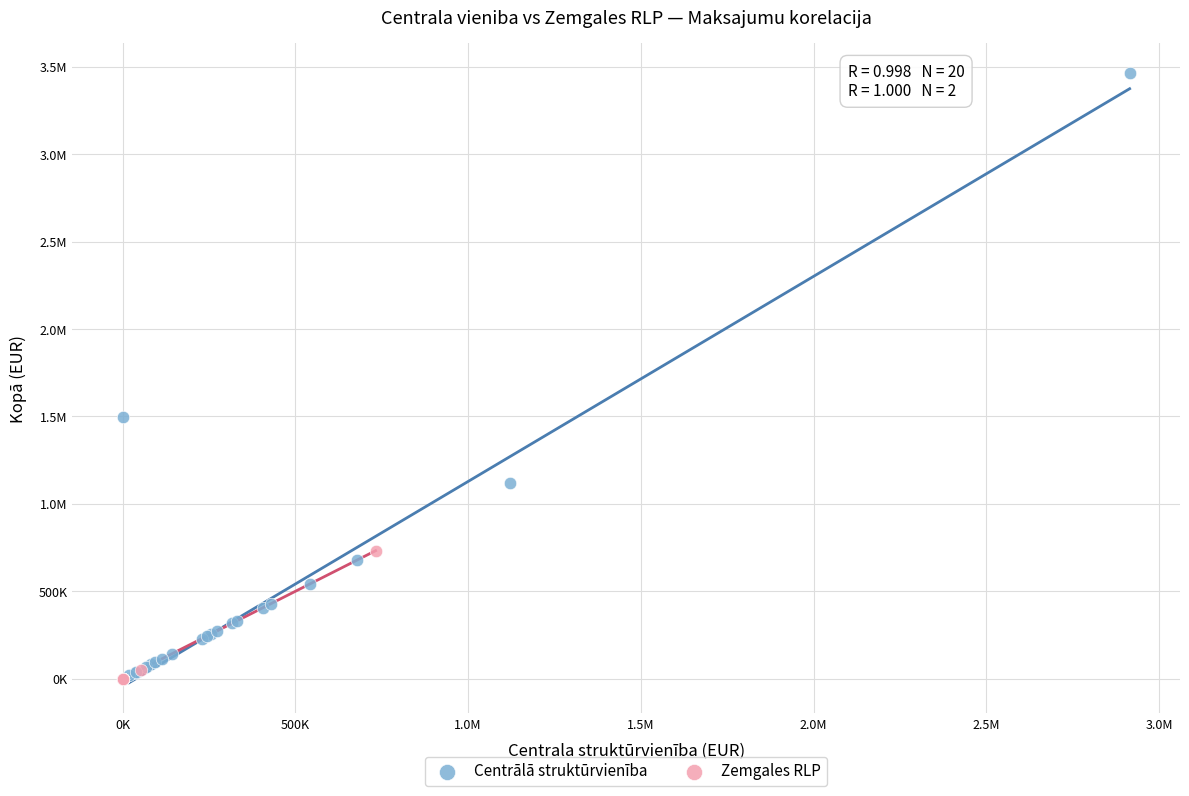

What are all the series names shown in the legend?

Centrālā struktūrvienība, Zemgales RLP